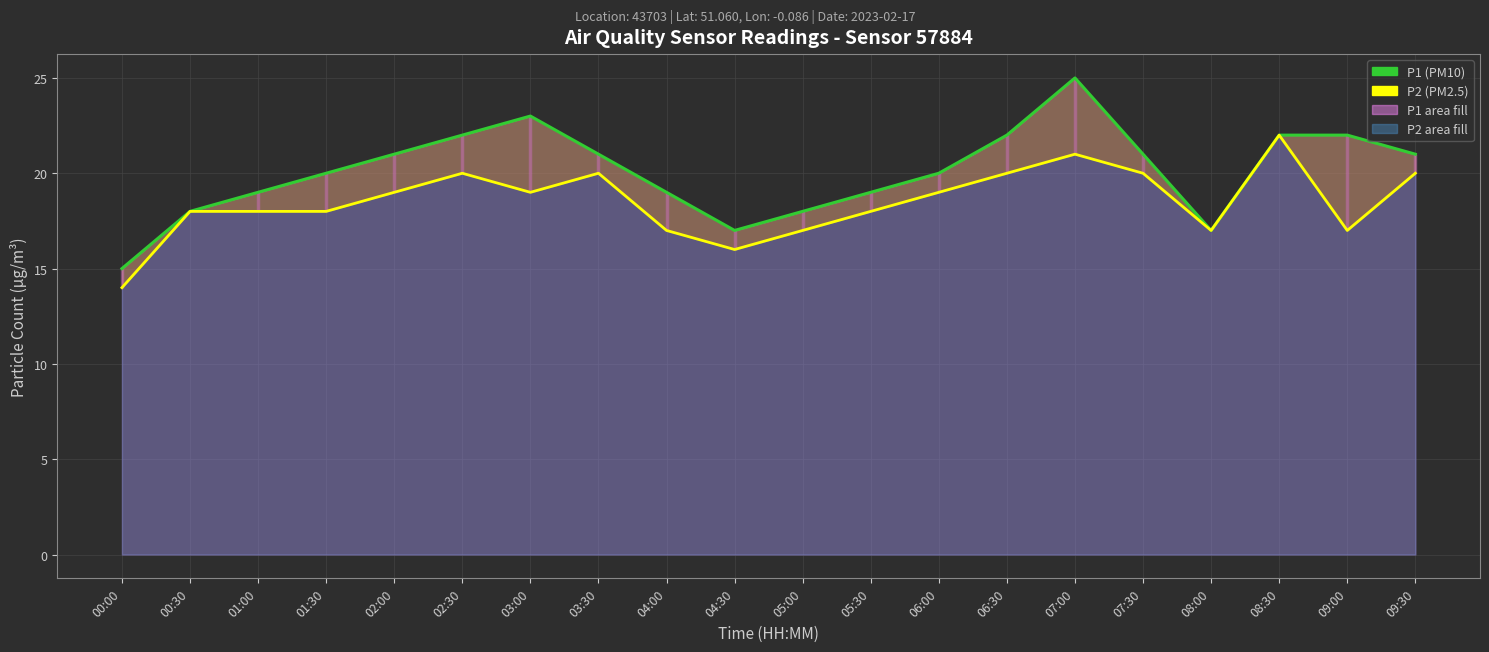

List the series in order of their overall mean, lowest first.

P2 (PM2.5), P1 (PM10)